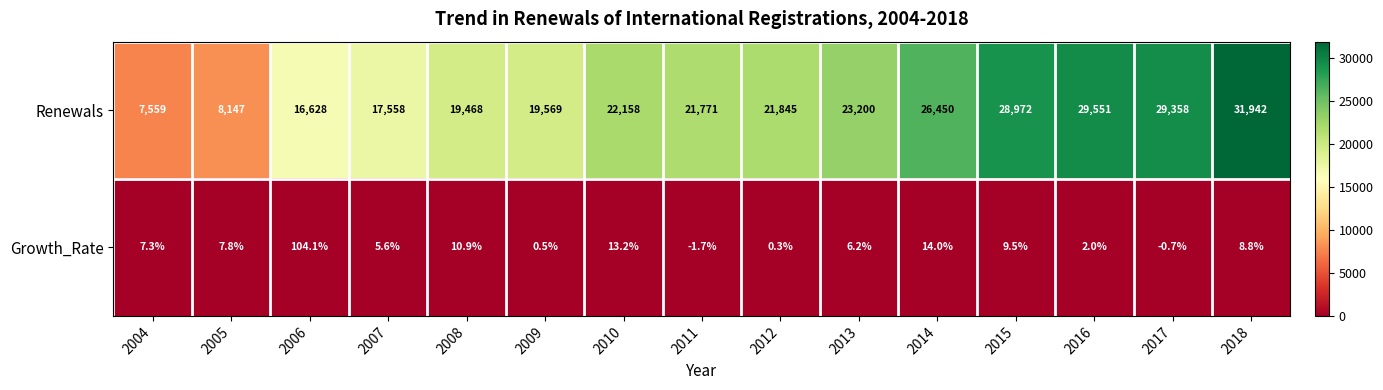

What is the difference between the highest and lowest values at 2006?

16523.9